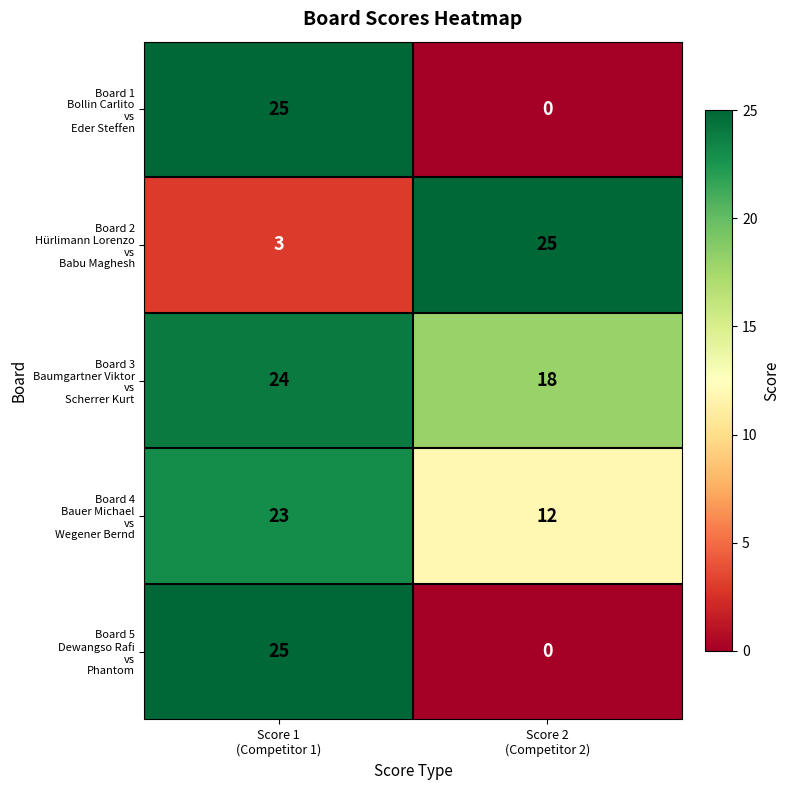

How many distinct data groups are displayed?

5